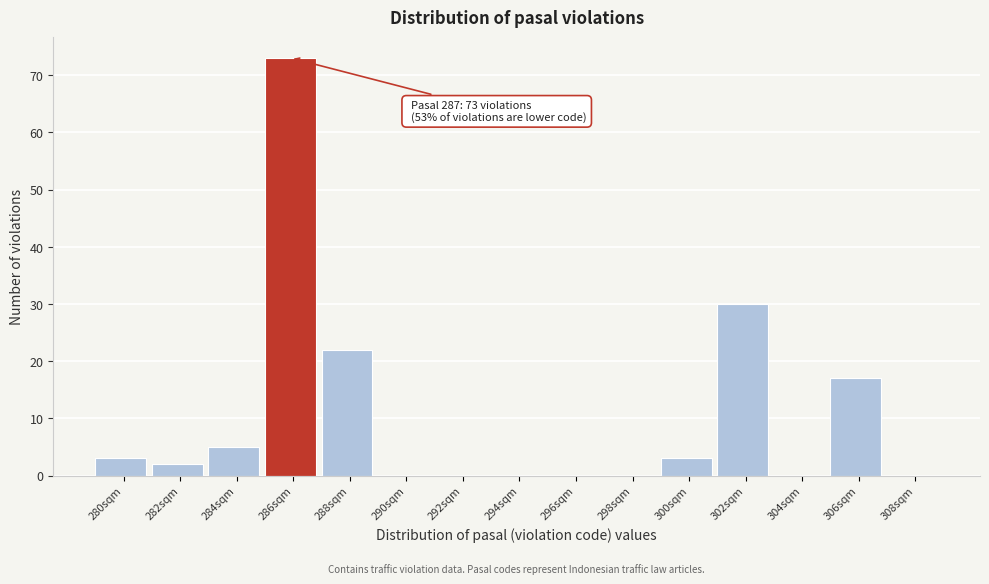

Reading left to right, list all the values displayed in this chart.

280sqm=3	282sqm=2	284sqm=5	286sqm=73	288sqm=22	290sqm=0	292sqm=0	294sqm=0	296sqm=0	298sqm=0	300sqm=3	302sqm=30	304sqm=0	306sqm=17	308sqm=0